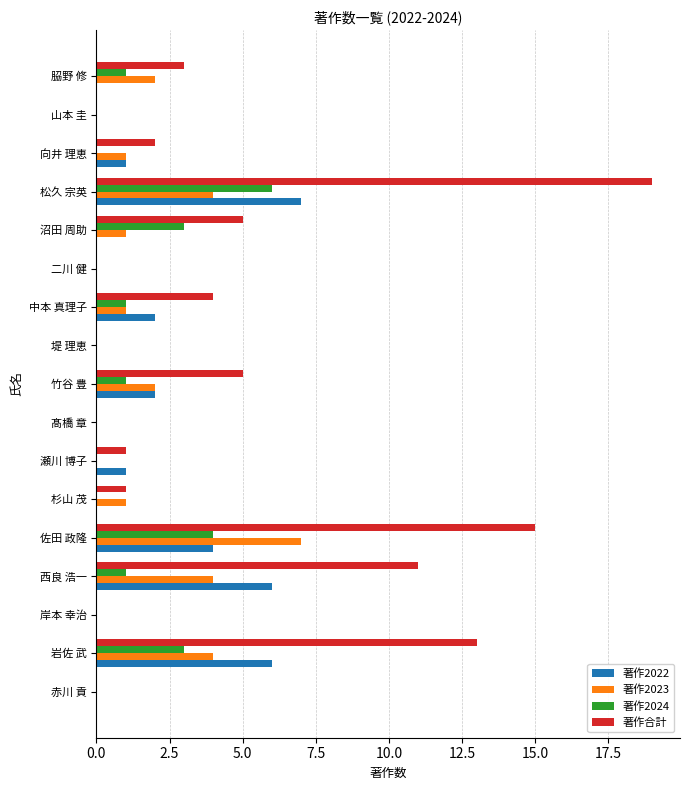

What is the total value across all series at 佐田 政隆?

30